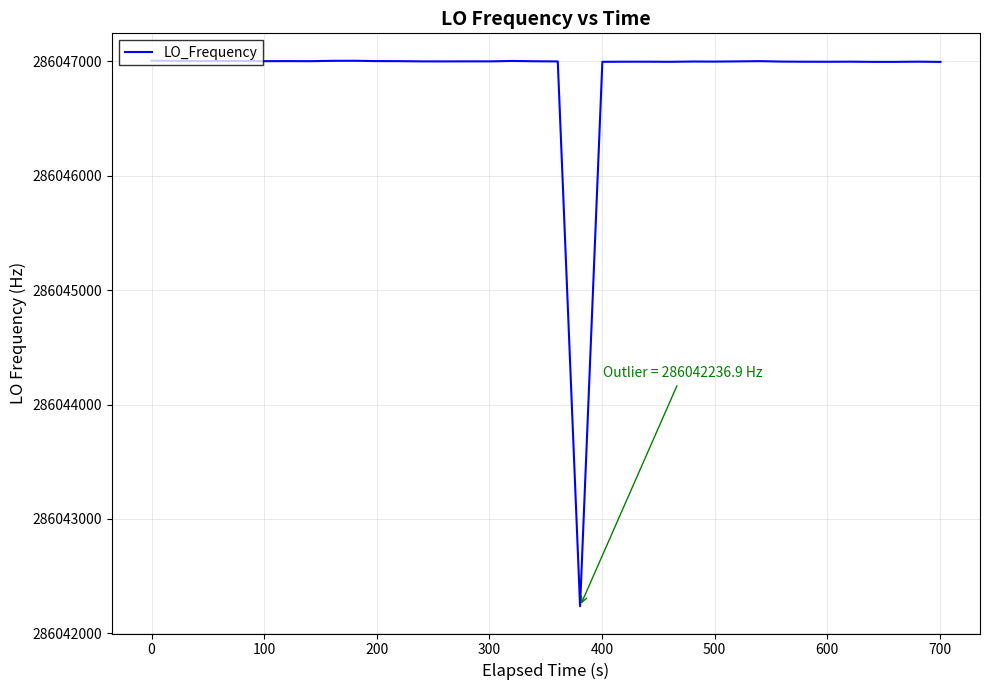

What is the minimum value shown in the chart?

286042236.9